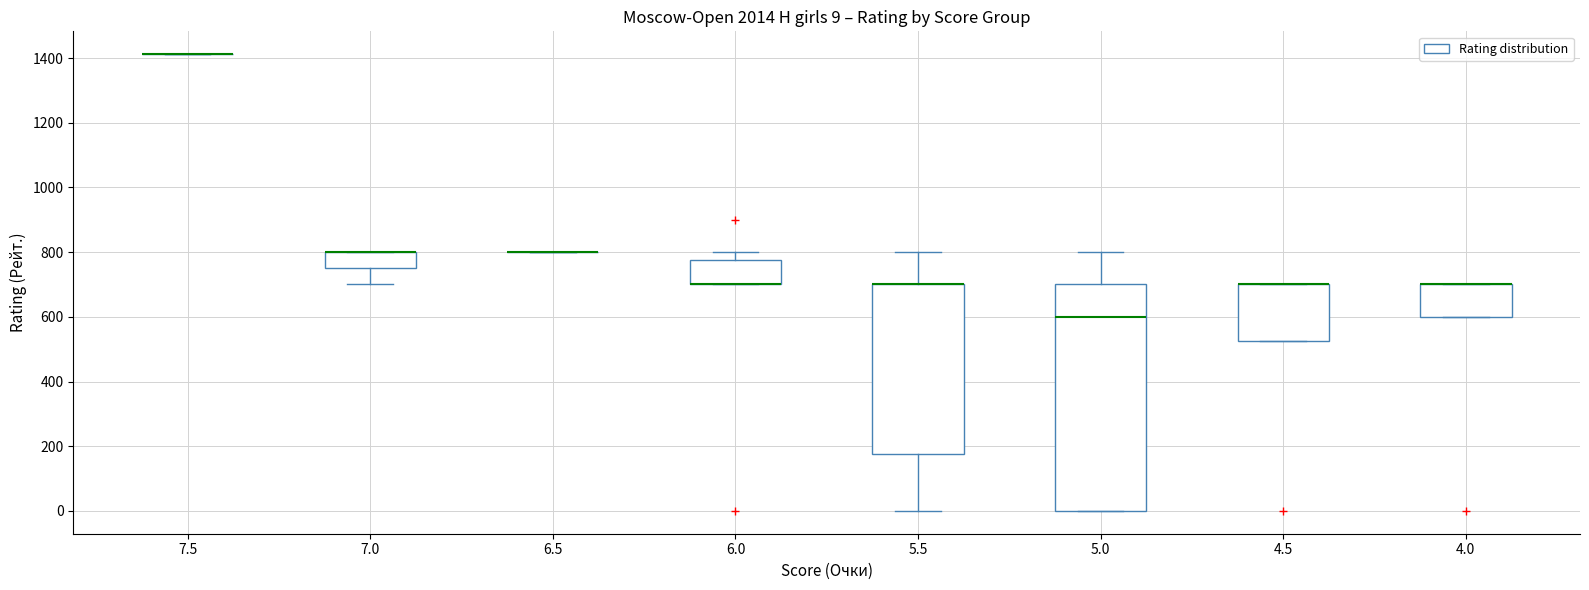

Comparing the boxes themselves (not the whiskers), which one is the tallest?

5.0